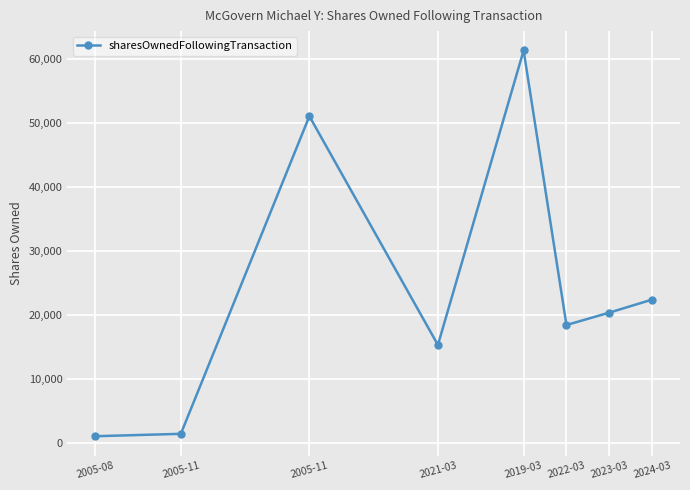

What is the sum of all values?

190954